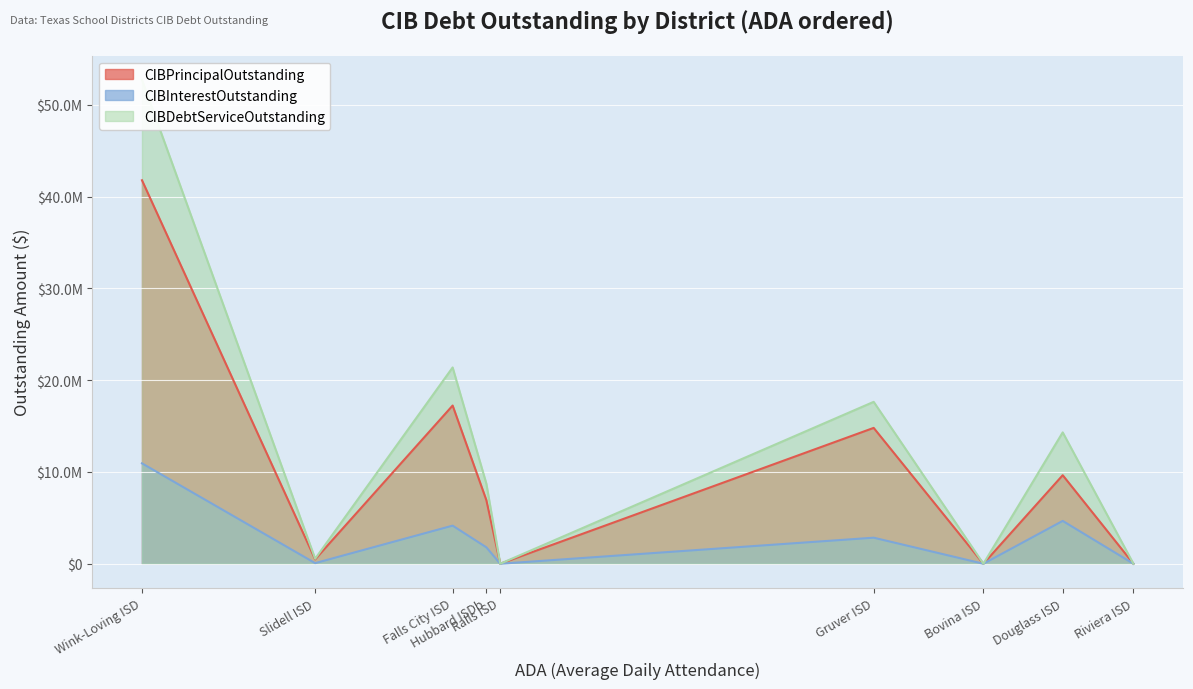

True or false: CIBPrincipalOutstanding and CIBInterestOutstanding intersect in this chart.

False